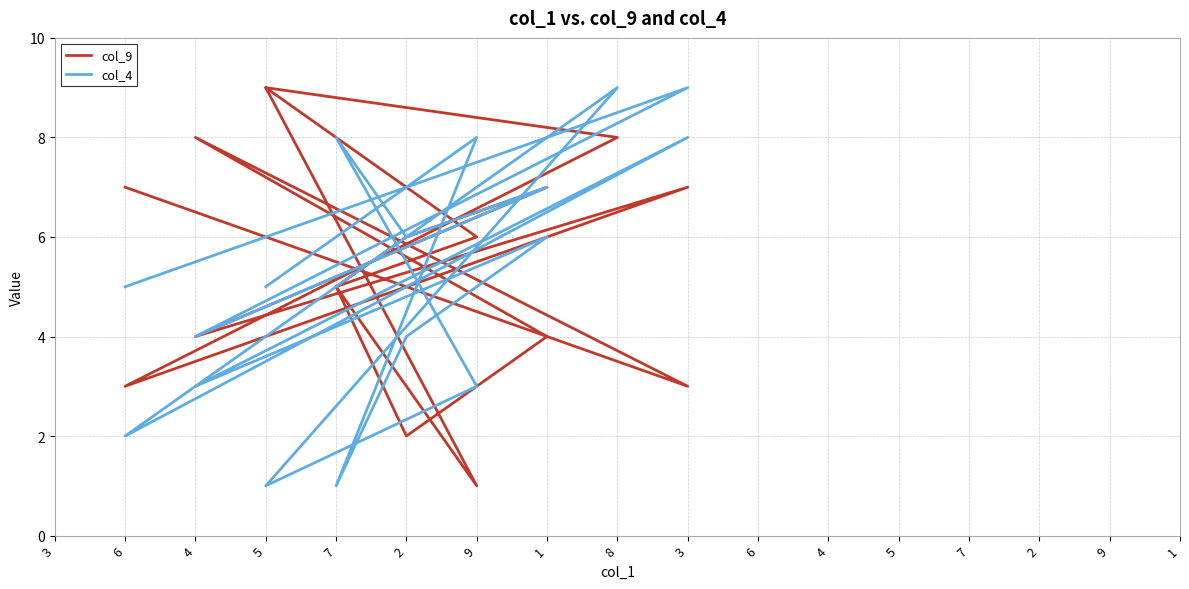

What is the label of the 7th point from the right?

9